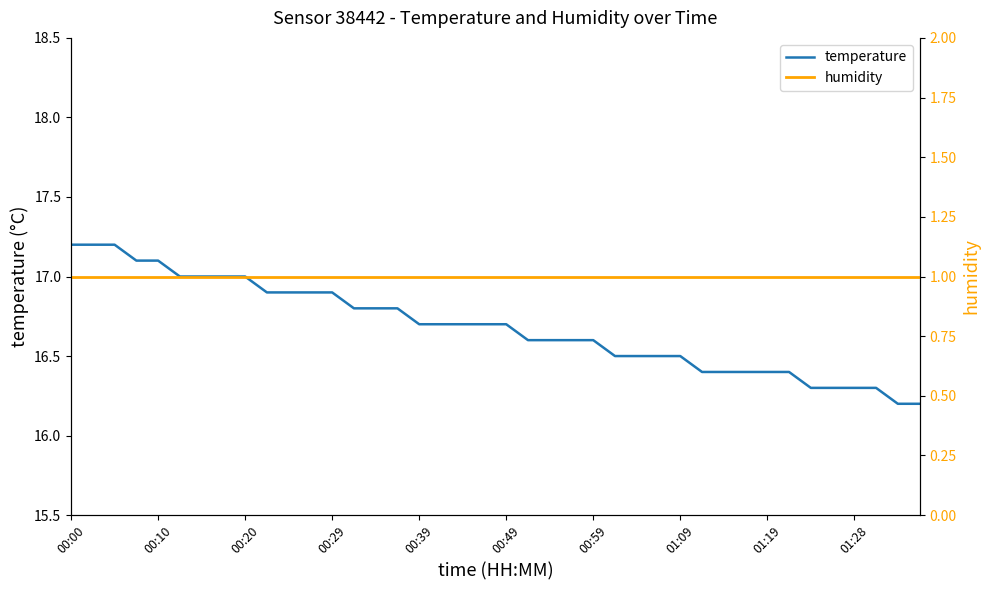

Which label corresponds to the smallest value in the chart?

00:00